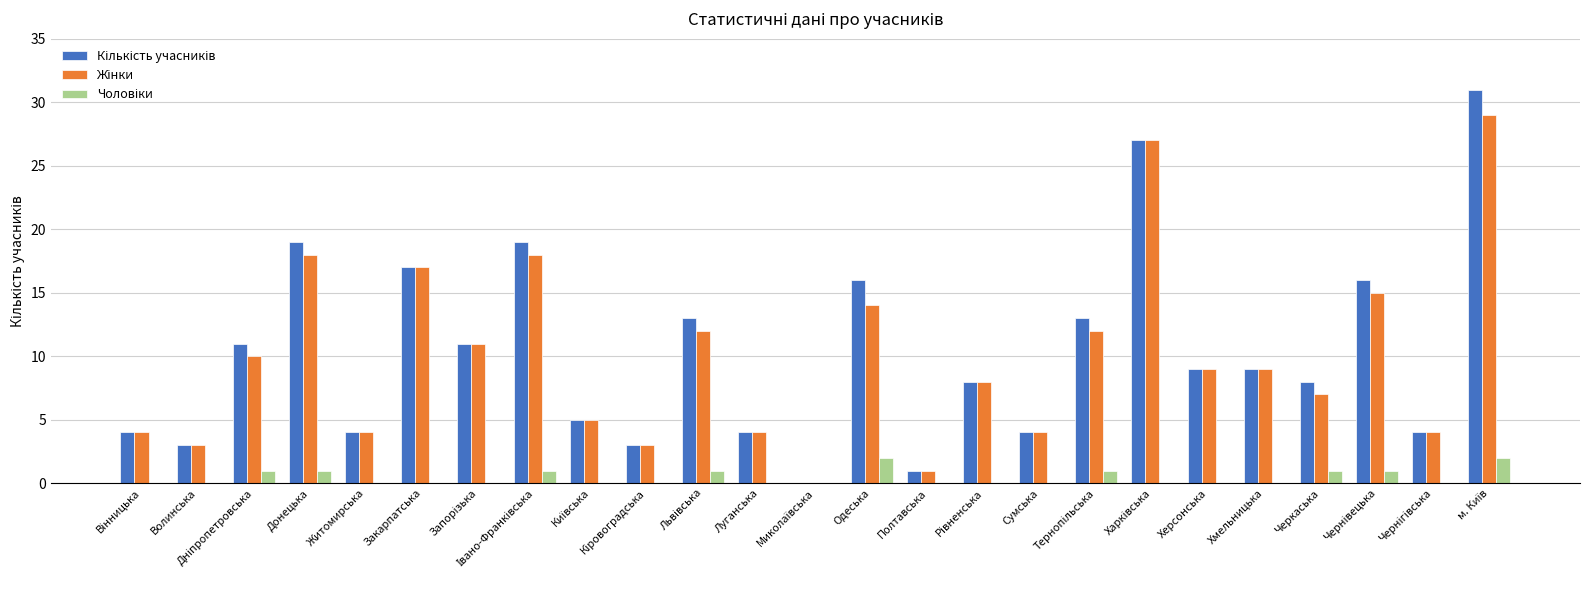

Are the bars horizontal?

No